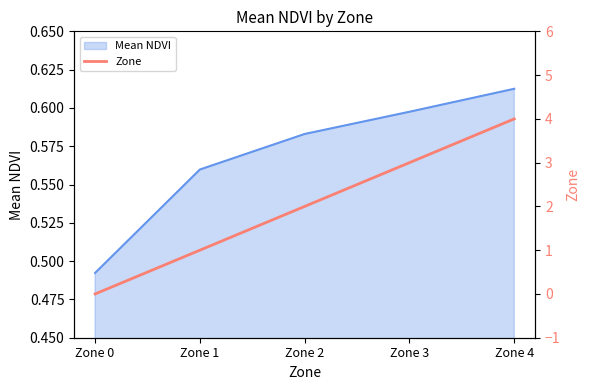

The Mean NDVI series shows 0.2 at Zone 1. True or false?

False